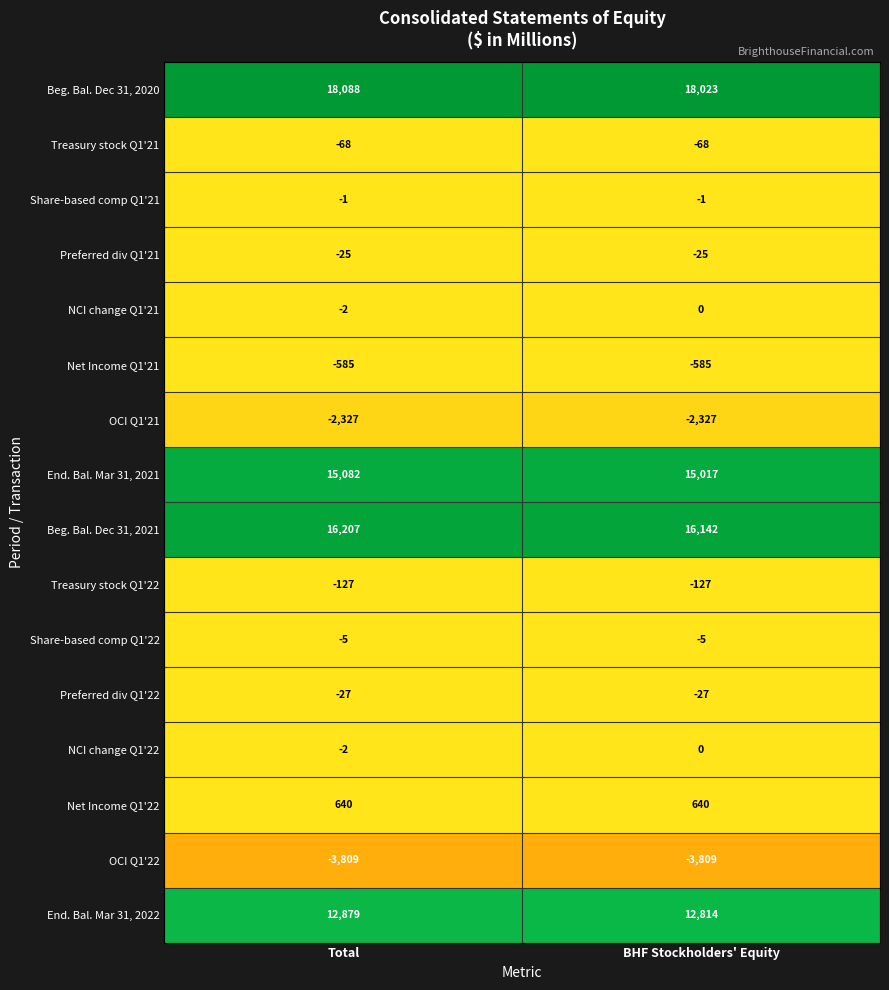

What is the maximum value shown in the chart?

18088